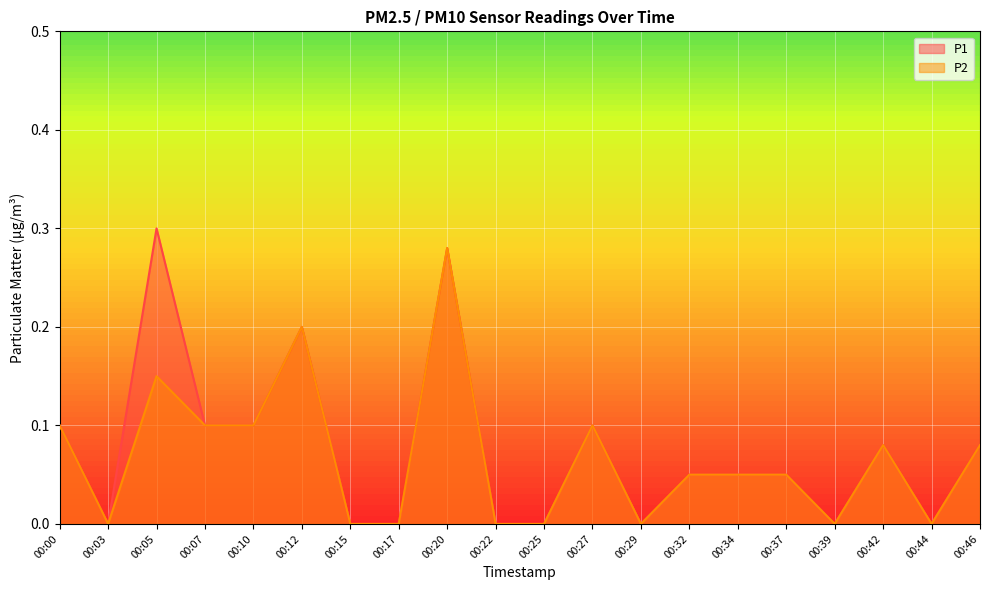

Where is P2 nearest to the value 0?

00:03